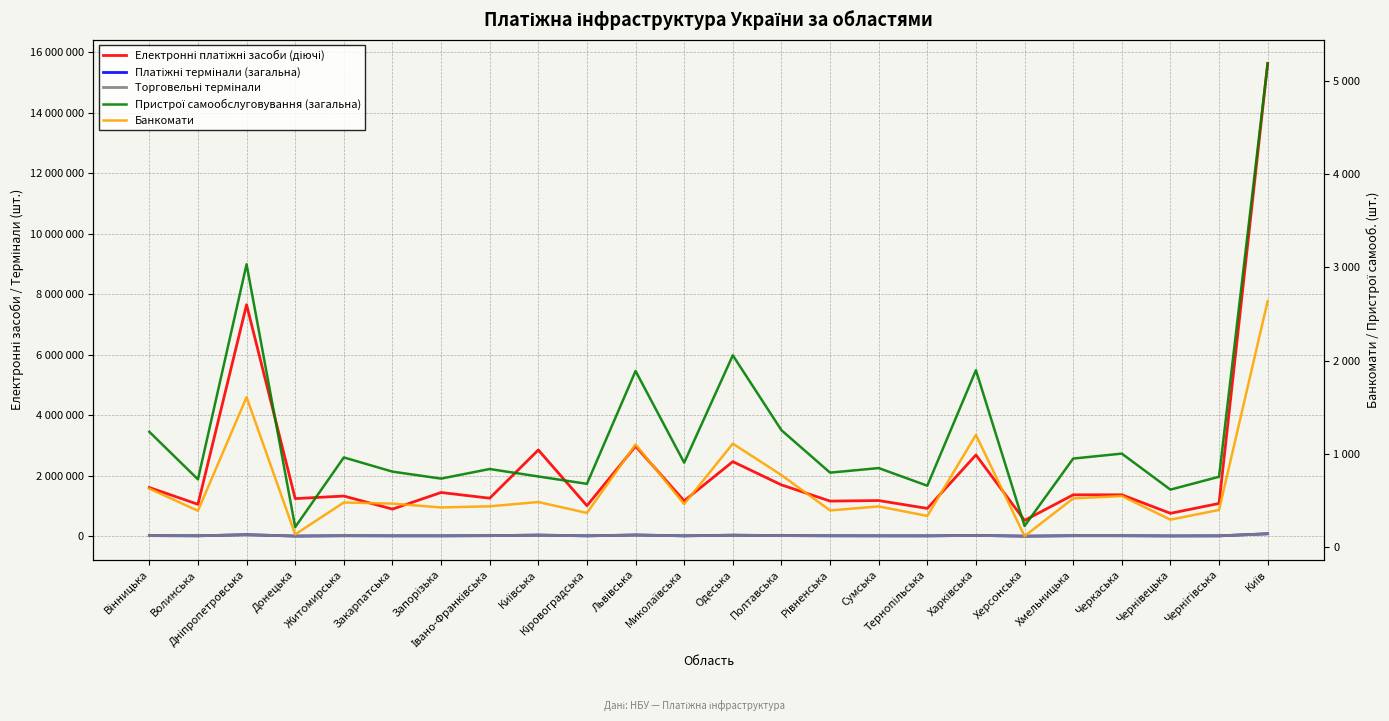

True or false: Пристрої самообслуговування (загальна) has a value of 2056 at Одеська.

True